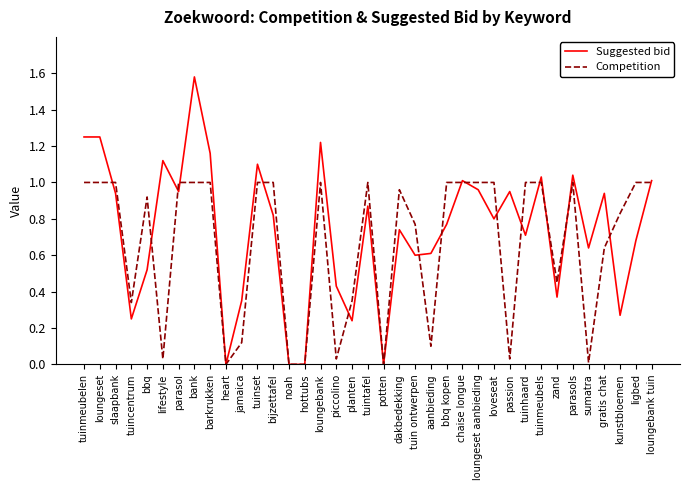

At which label does Suggested bid reach its peak?

bank